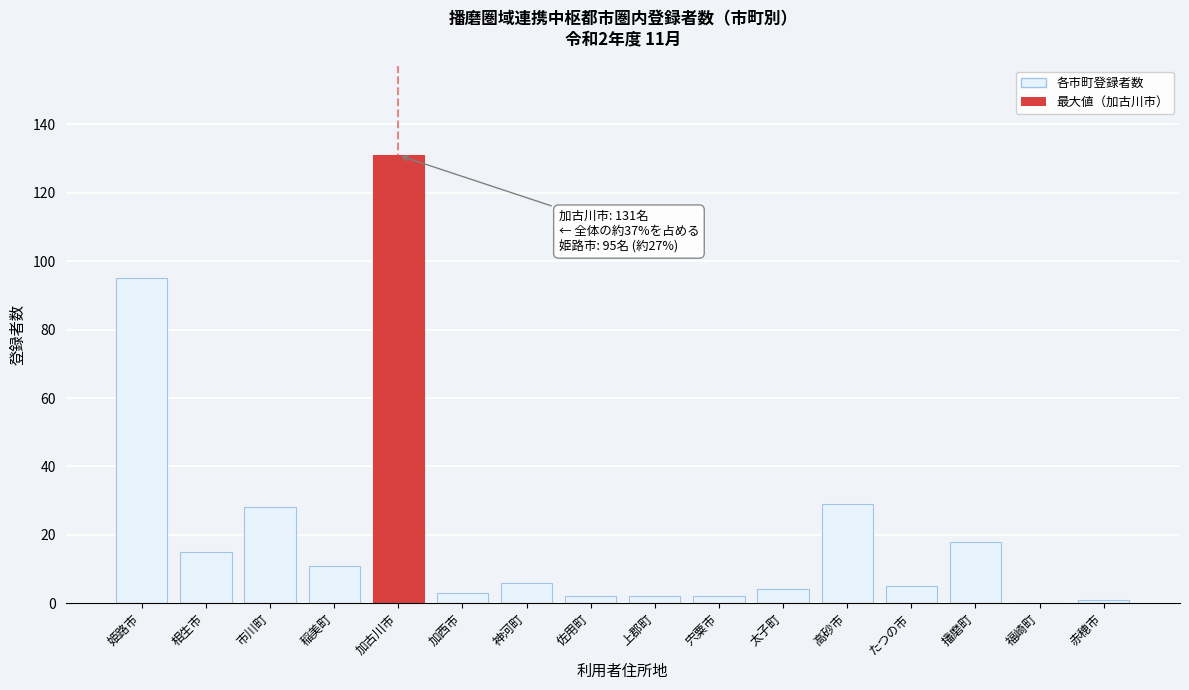

Reading right to left, extract all data points from this chart.

赤穂市=1	福崎町=0	播磨町=18	たつの市=5	高砂市=29	太子町=4	宍粟市=2	上郡町=2	佐用町=2	神河町=6	加西市=3	加古川市=131	稲美町=11	市川町=28	相生市=15	姫路市=95